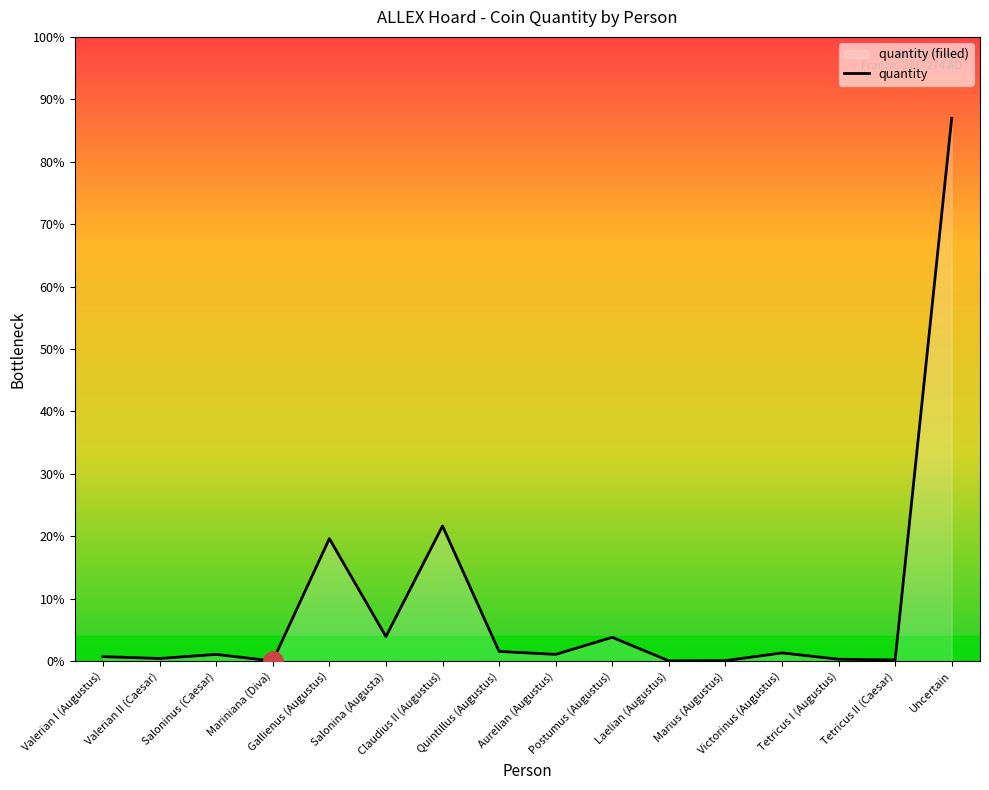

Rank the categories by value from highest to lowest.

Uncertain, Claudius II (Augustus), Gallienus (Augustus), Salonina (Augusta), Postumus (Augustus), Quintillus (Augustus), Victorinus (Augustus), Saloninus (Caesar), Aurelian (Augustus), Valerian I (Augustus), Valerian II (Caesar), Tetricus I (Augustus), Tetricus II (Caesar), Marius (Augustus), Laelian (Augustus), Mariniana (Diva)